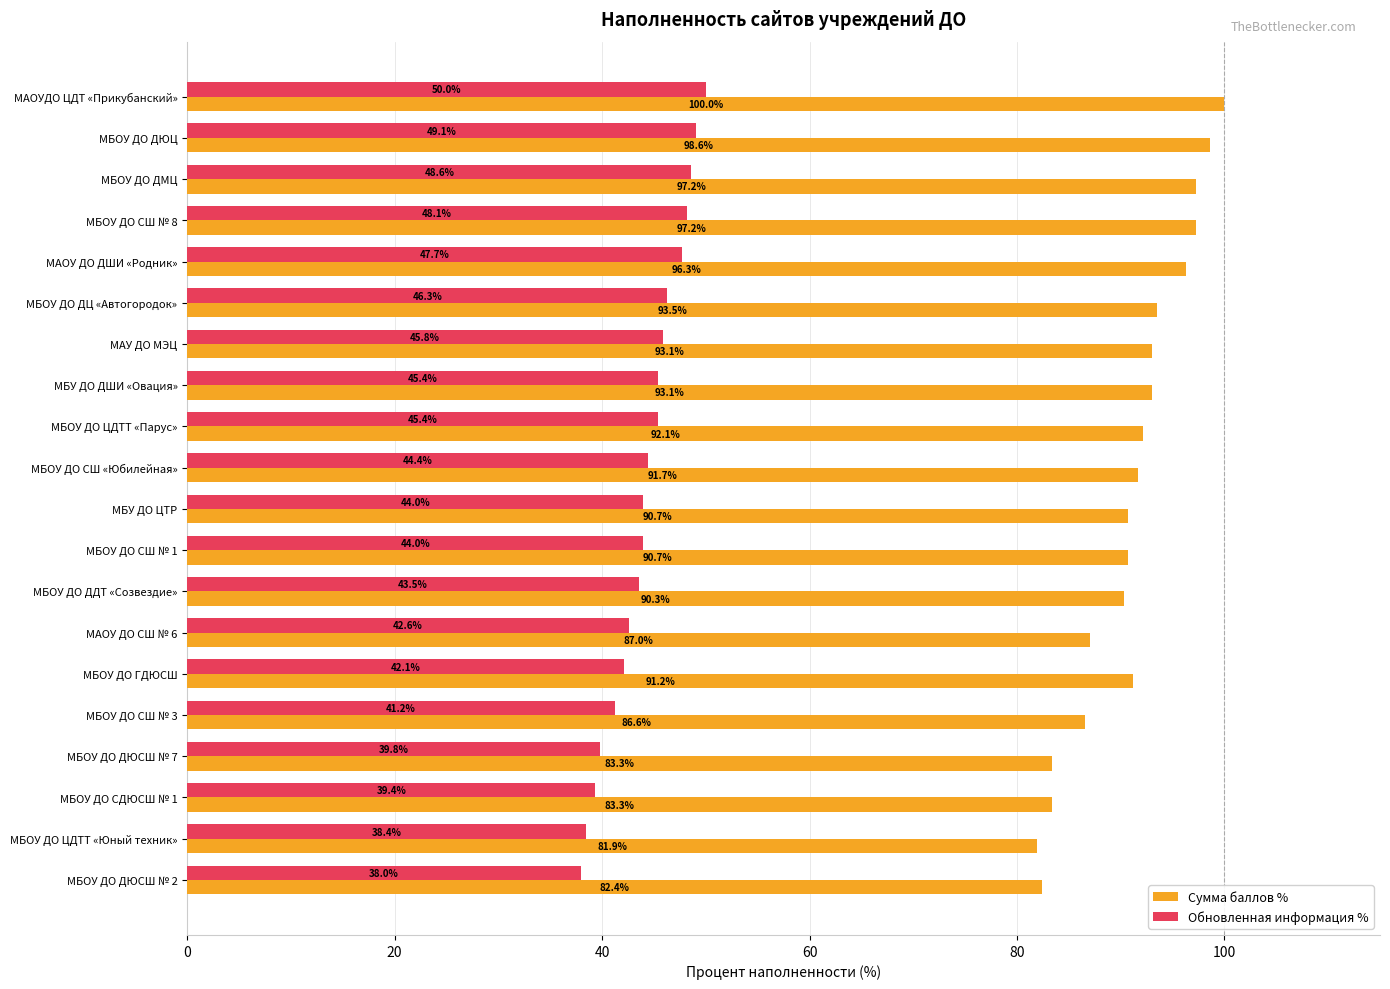

Which series has the largest range (max minus min)?

Сумма баллов %